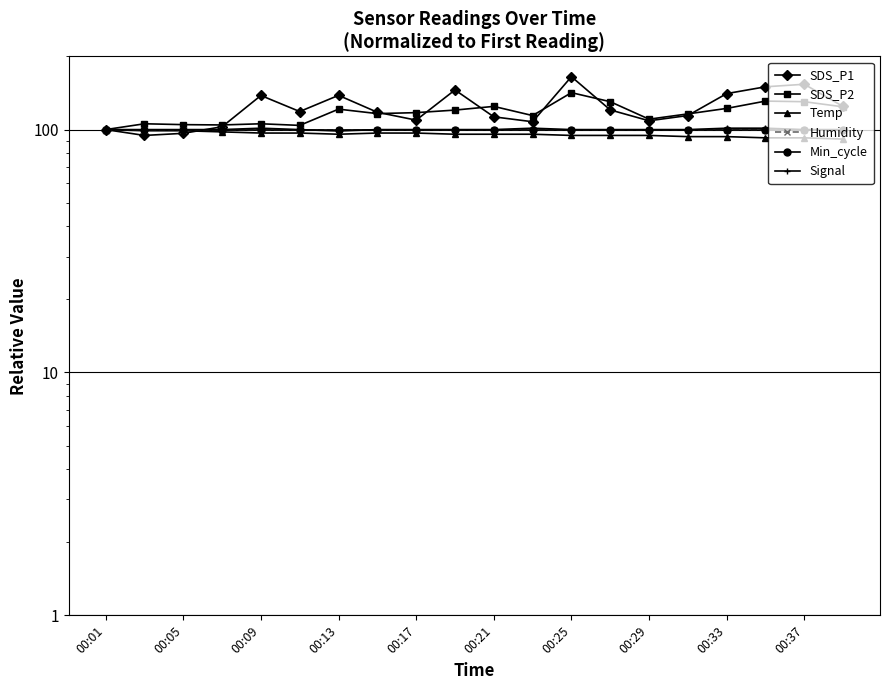

True or false: Min_cycle and SDS_P2 intersect in this chart.

False